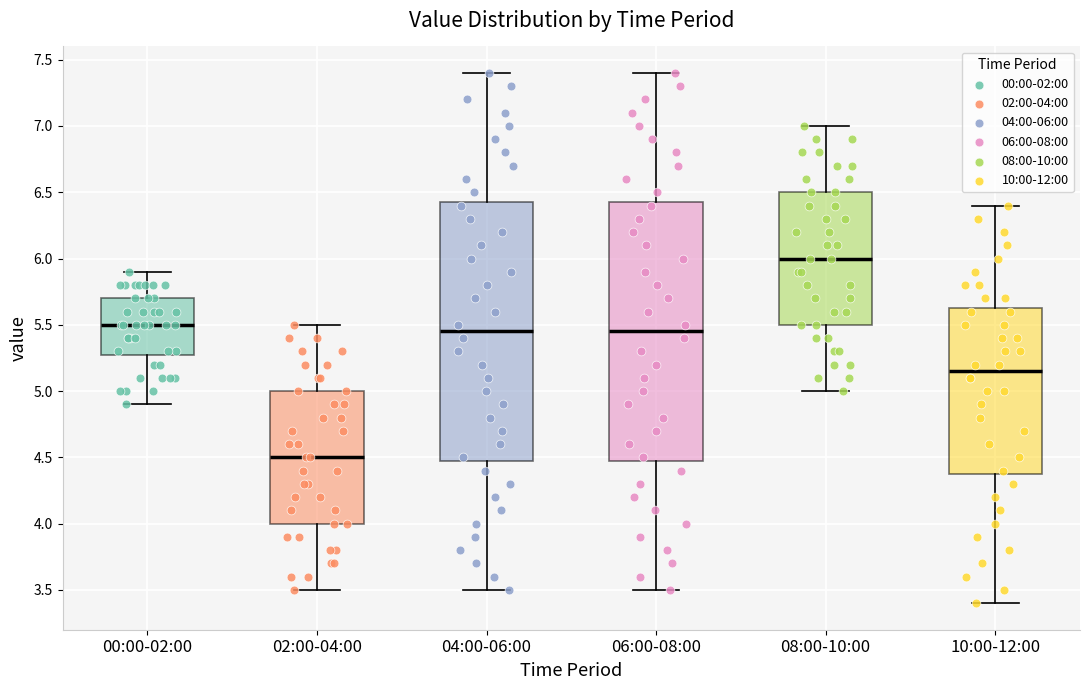

Which box's median line is the lowest?

02:00-04:00